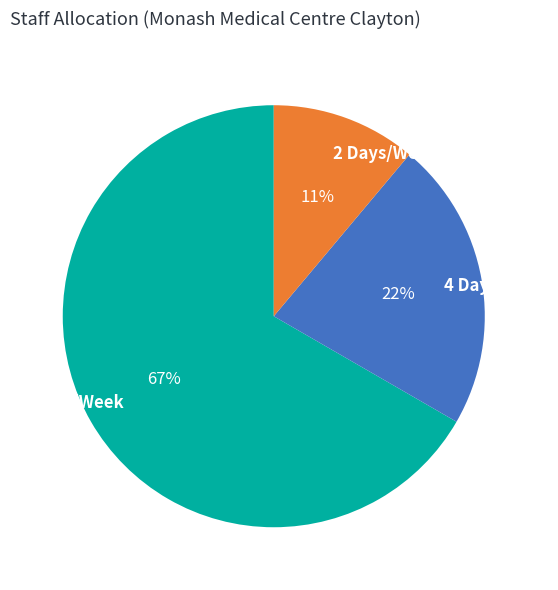

To the nearest percent, what is the difference between the largest and smallest slice percentages?

56%